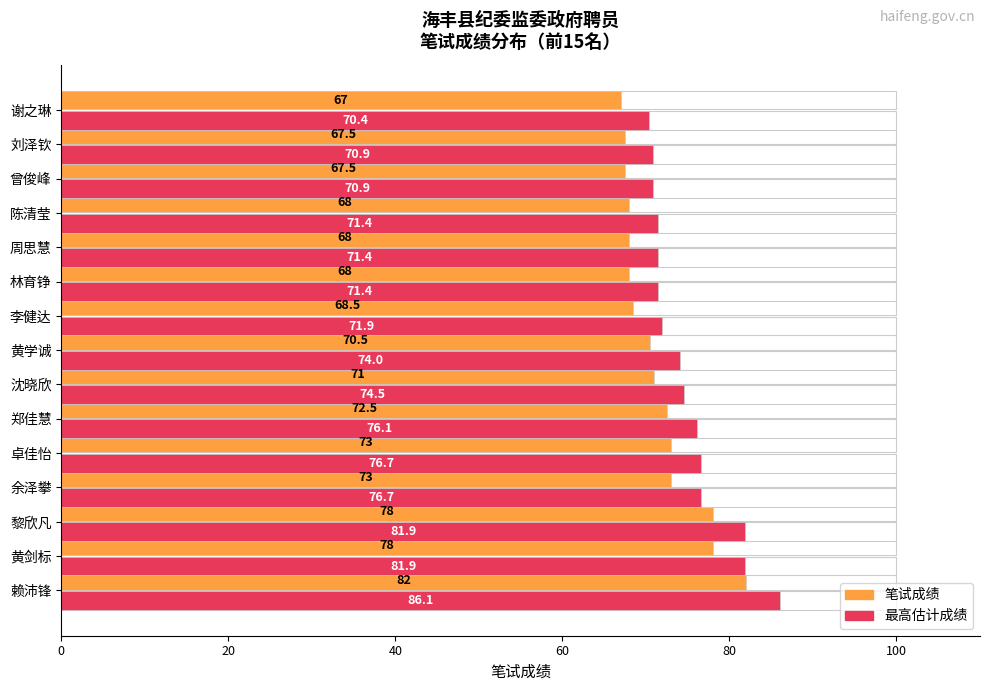

Is it true that 最高估计成绩 equals 29.8 at 黎欣凡?

False